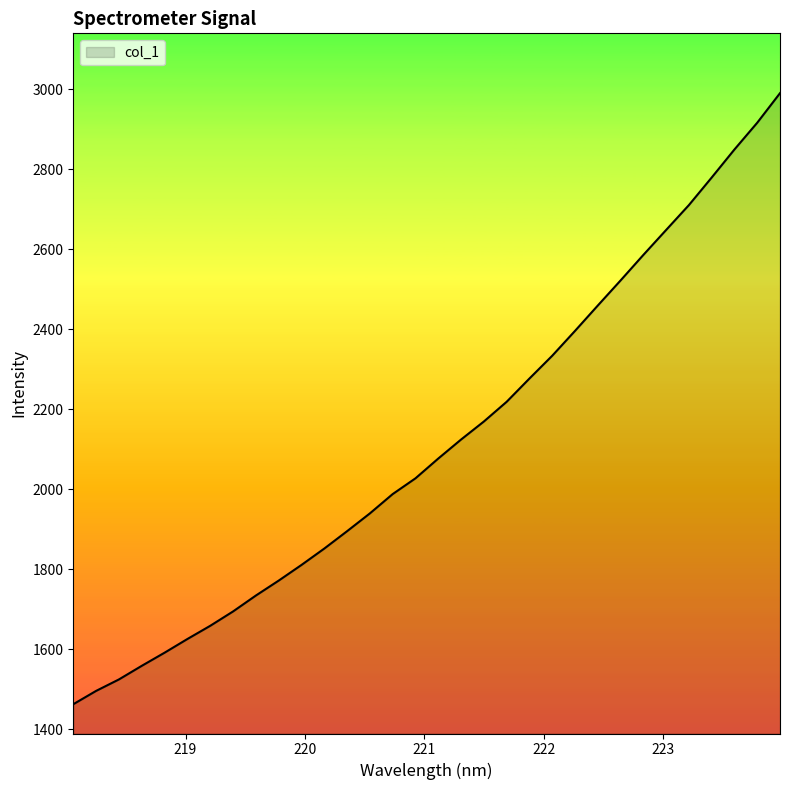

What is the smallest value displayed?

1463.0